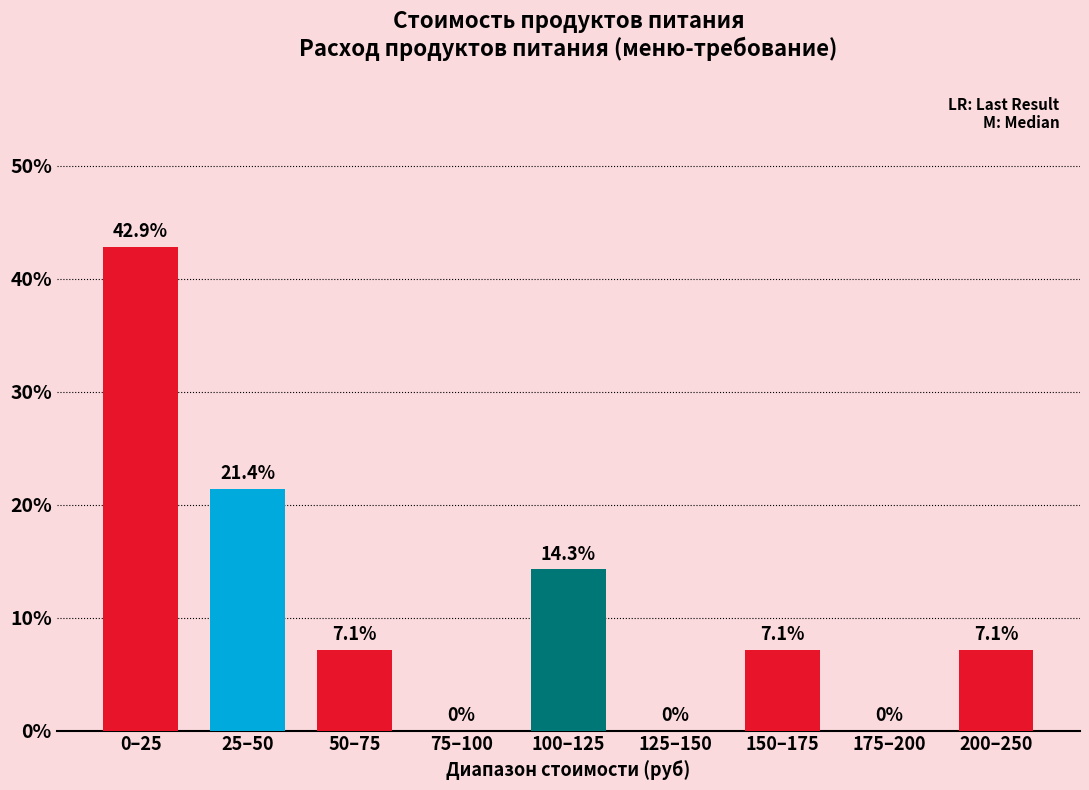

Reading right to left, list all the values displayed in this chart.

200–250=7.1	175–200=0.0	150–175=7.1	125–150=0.0	100–125=14.3	75–100=0.0	50–75=7.1	25–50=21.4	0–25=42.9